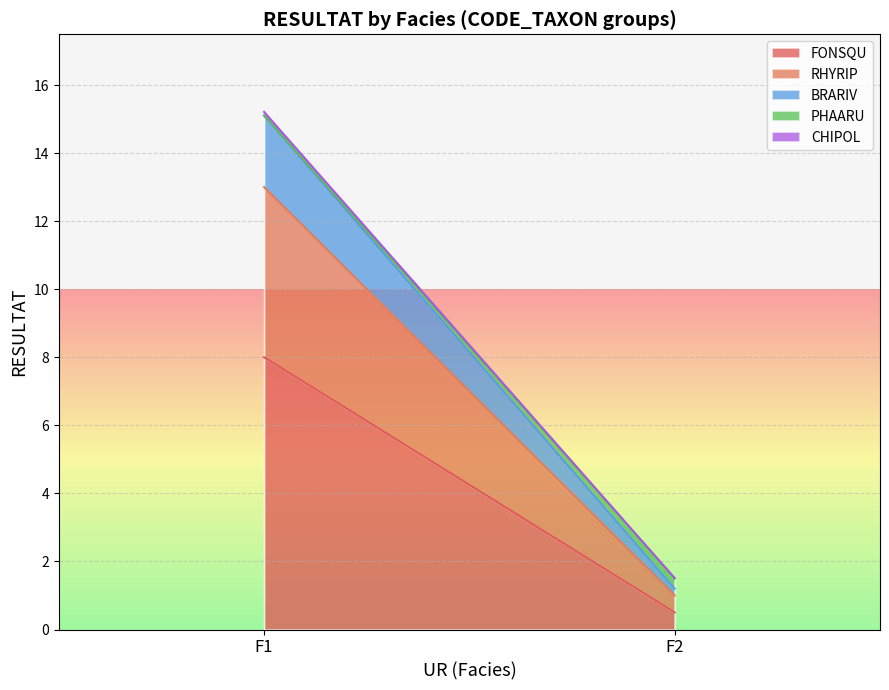

What is the total value across all series at F1?

15.2